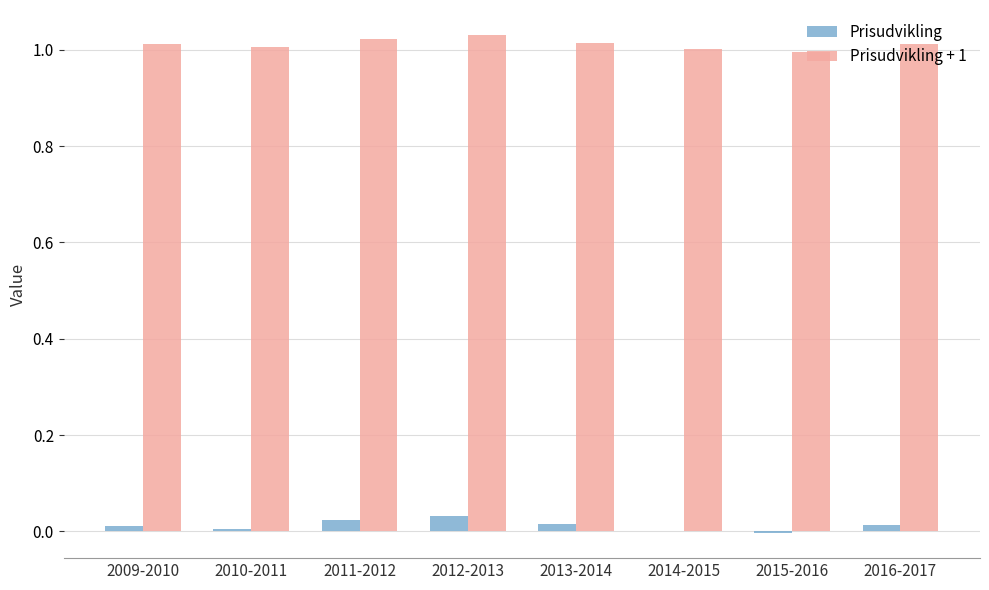

Are the bars grouped side by side (vs. stacked)?

Yes